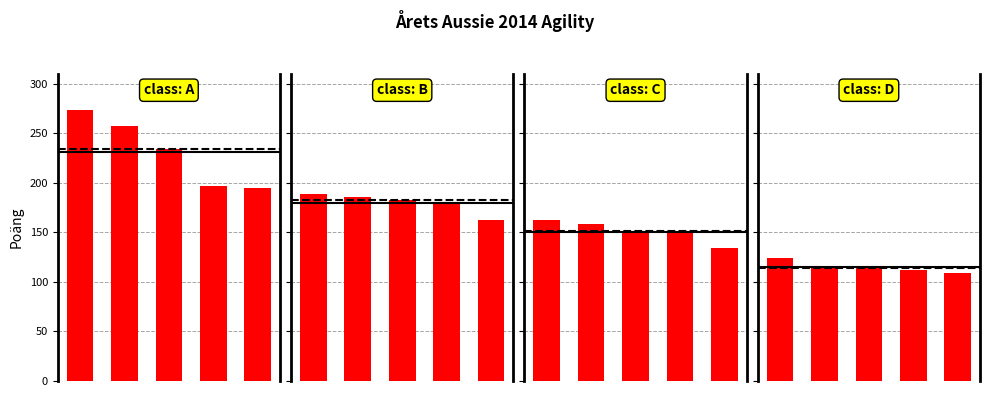

Between 0 and 3, which series saw the biggest shift?

class: A